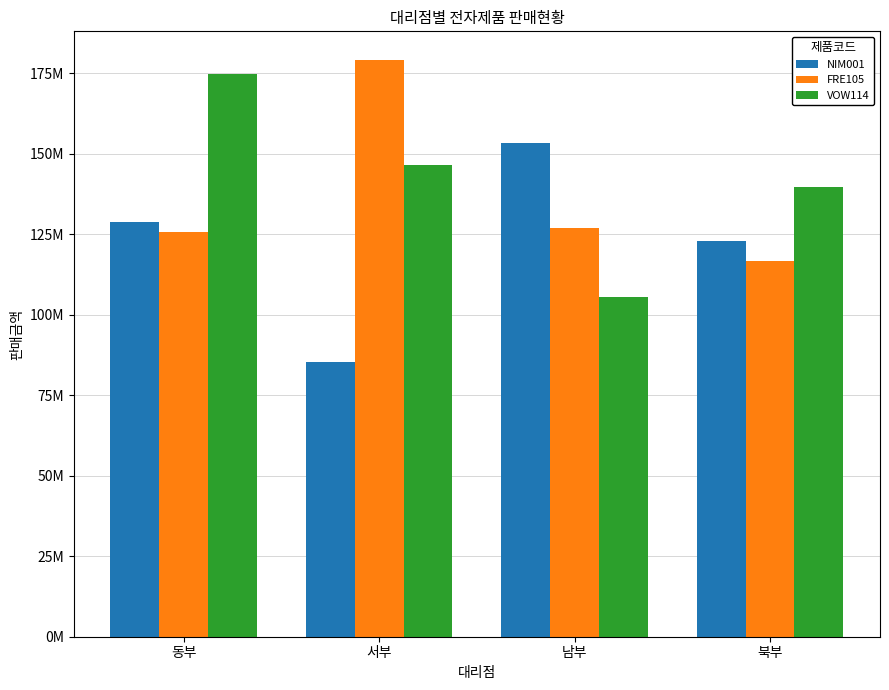

What are all the series names shown in the legend?

NIM001, FRE105, VOW114